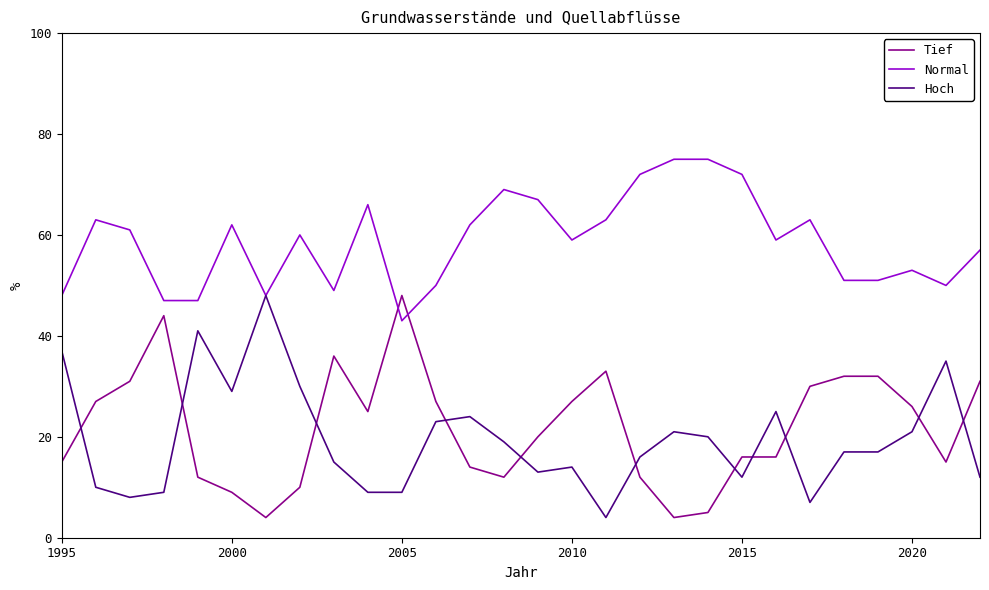

Which series has the largest total across all categories?

Normal